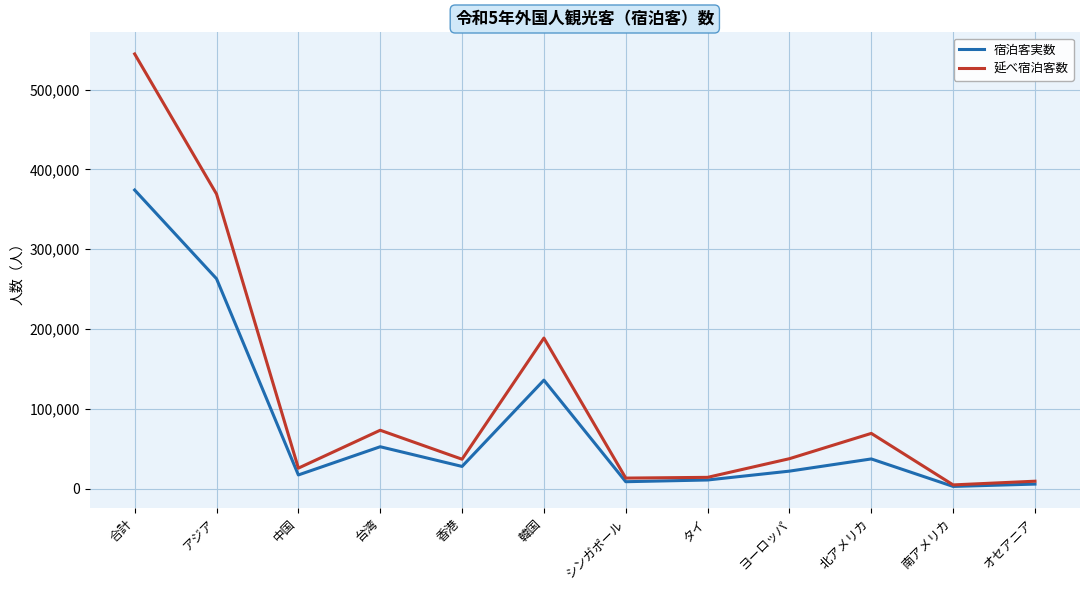

True or false: 延べ宿泊客数 has more than 1 points higher than both neighbors.

True